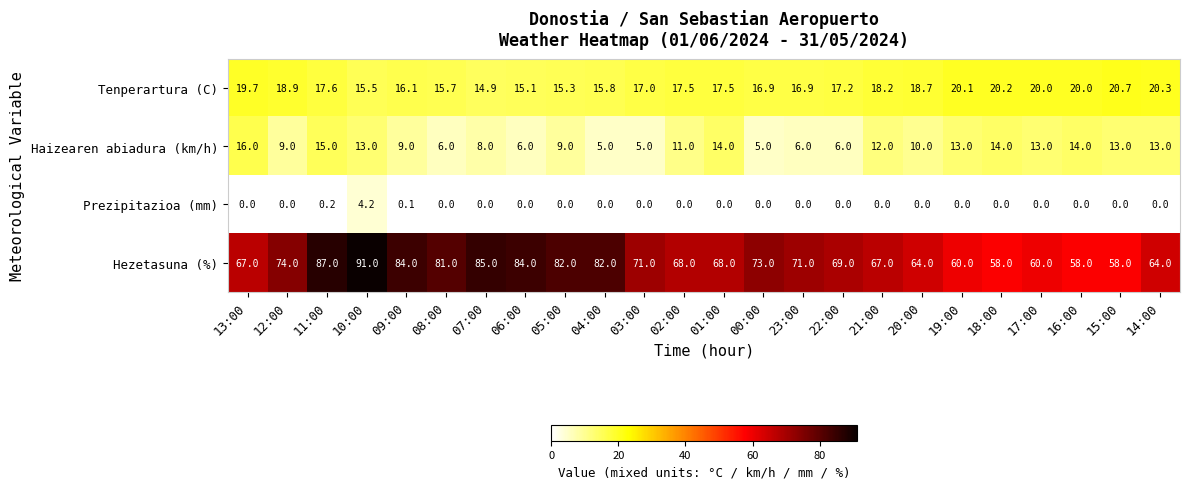

Between 12:00 and 00:00, which series saw the biggest shift?

Haizearen abiadura (km/h)